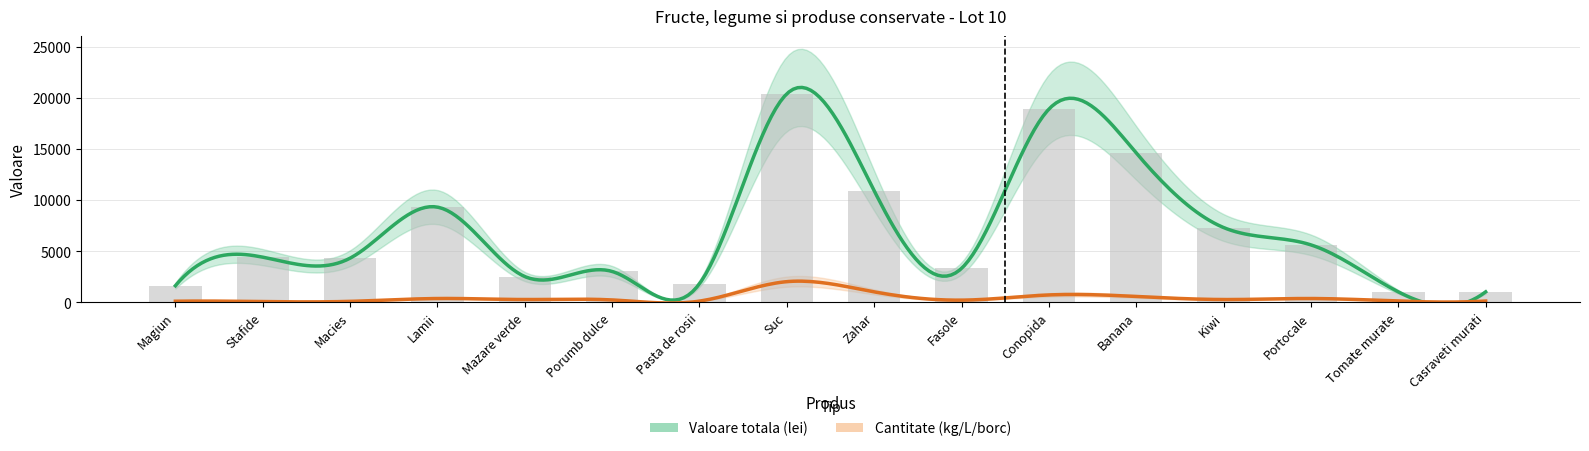

At which label does the data first exceed 4400?

Lamii